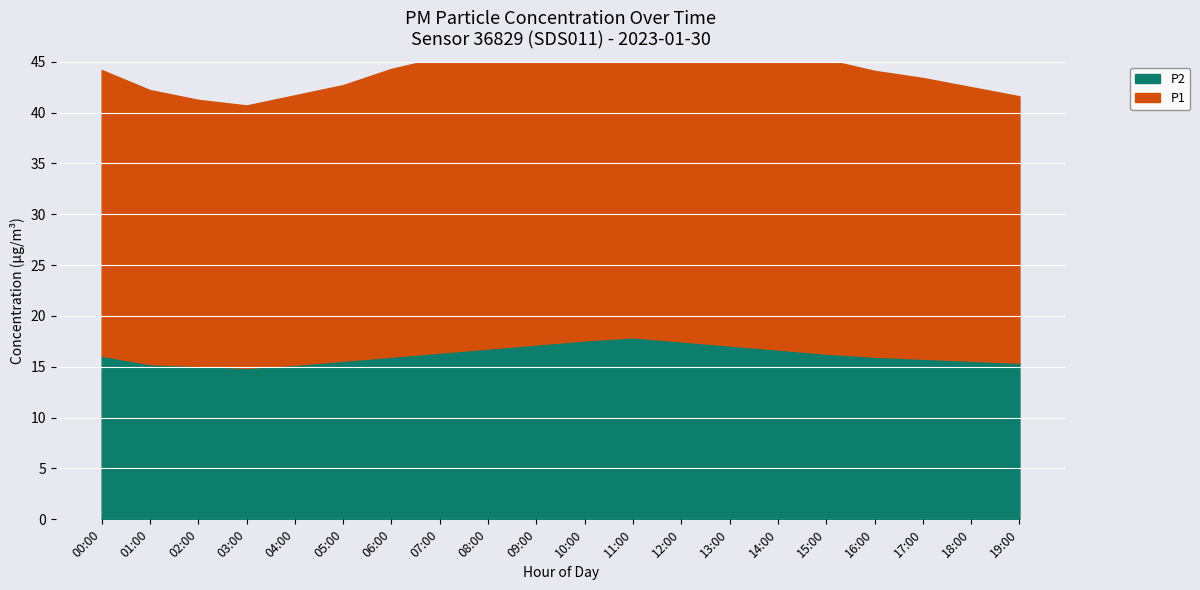

At how many categories does at least one series exceed 16?

20